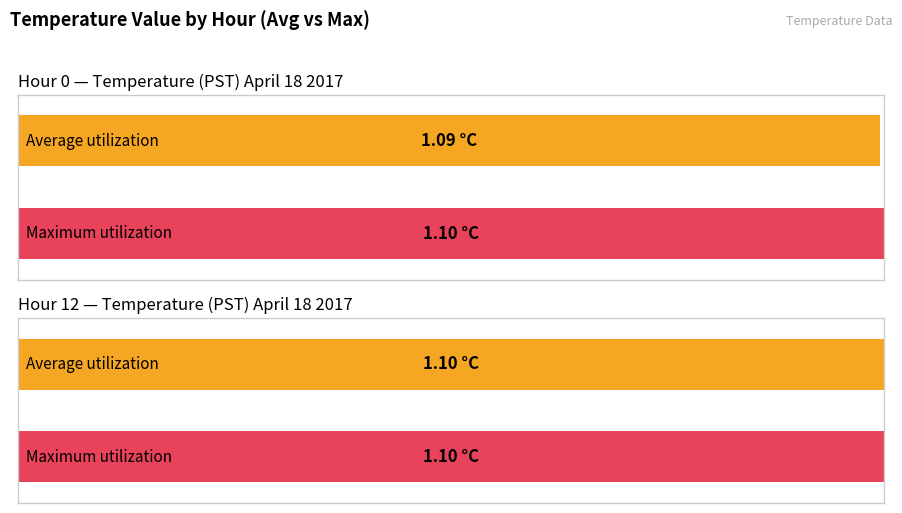

What is the average value of the Maximum utilization series?

1.1